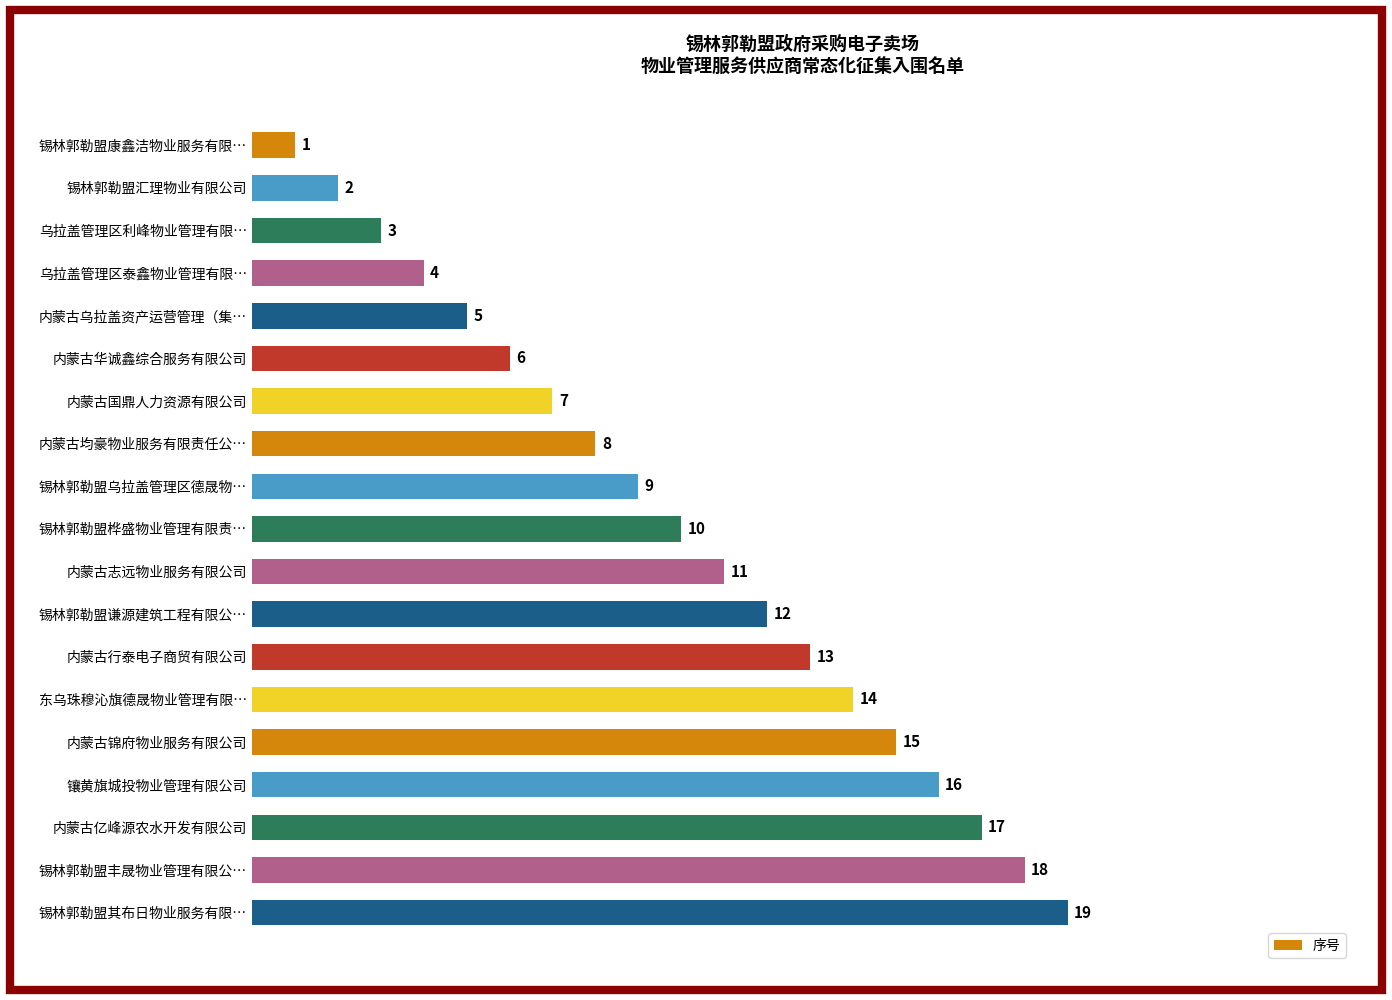

Is it true that the value at 内蒙古均豪物业服务有限责任公… is 8?

True